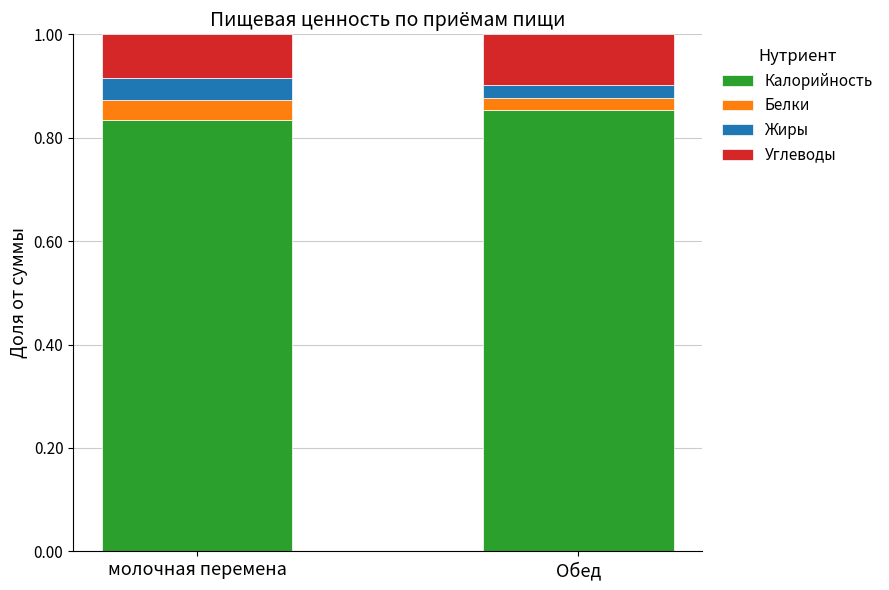

The Калорийность series shows 0.5 at Обед. True or false?

False